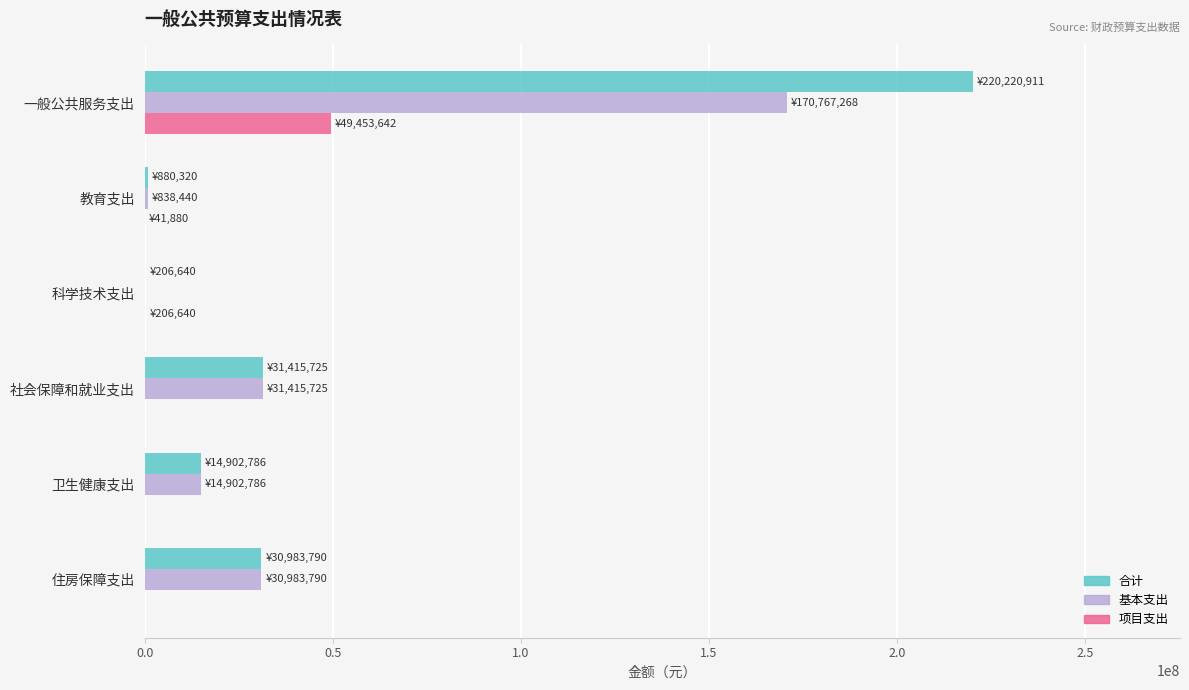

What are all the series names shown in the legend?

合计, 基本支出, 项目支出